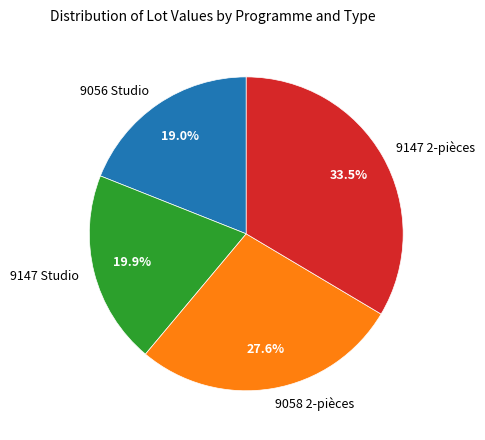

Is there any slice that represents more than half of the pie?

No